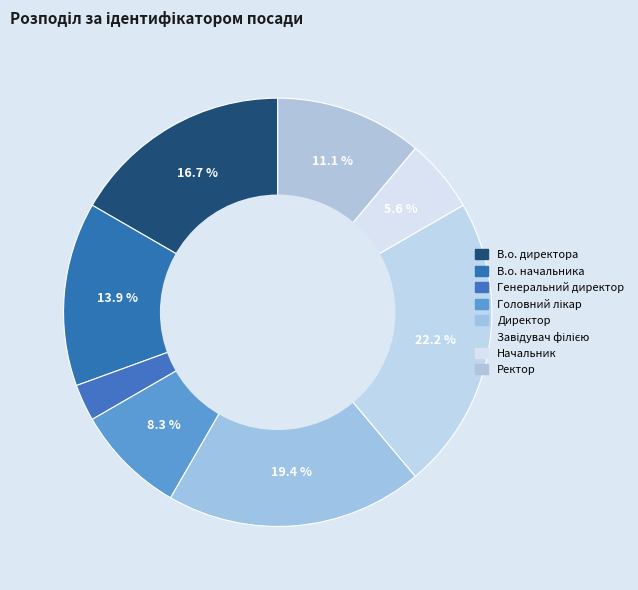

Count the number of slices in the pie.

8